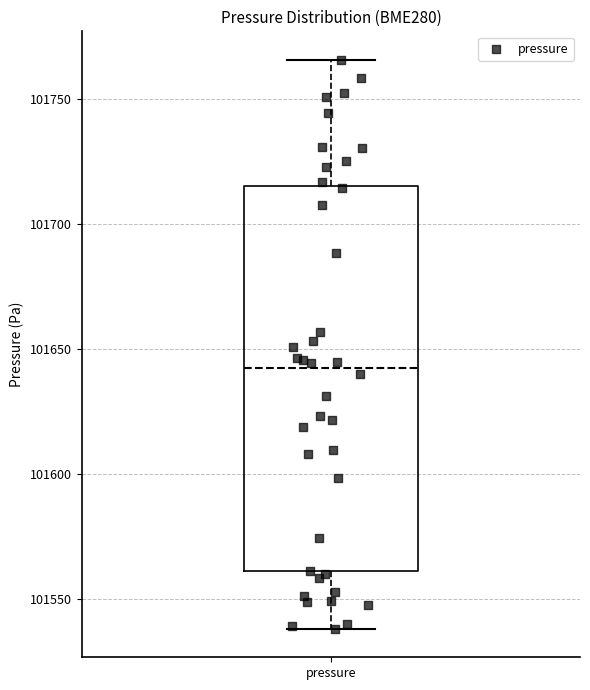

Where is the lower edge of the box for pressure on the y-axis? The values are not printed on the chart, so give them approximately, as read against the axis.

101560